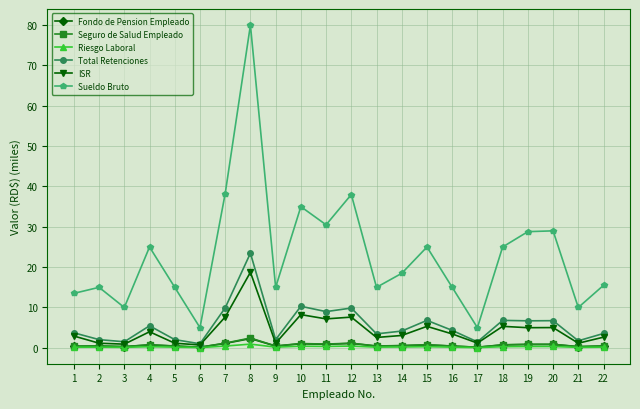

In Sueldo Bruto, how many points are lower than both neighbors (excluding endpoints)?

7